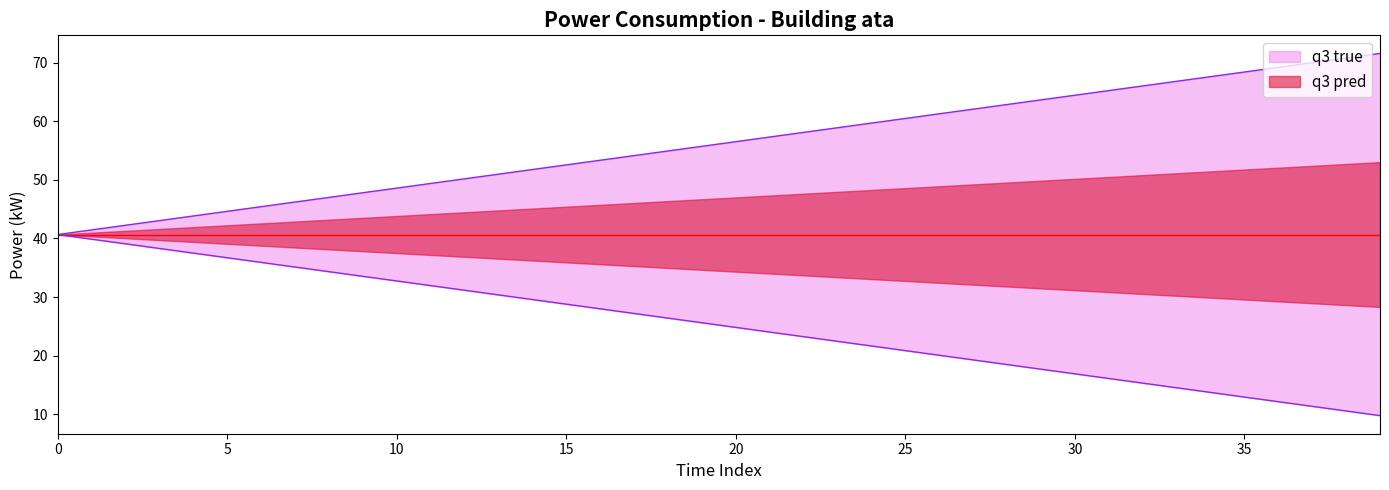

What is the difference between the second highest and minimum values?

46.4